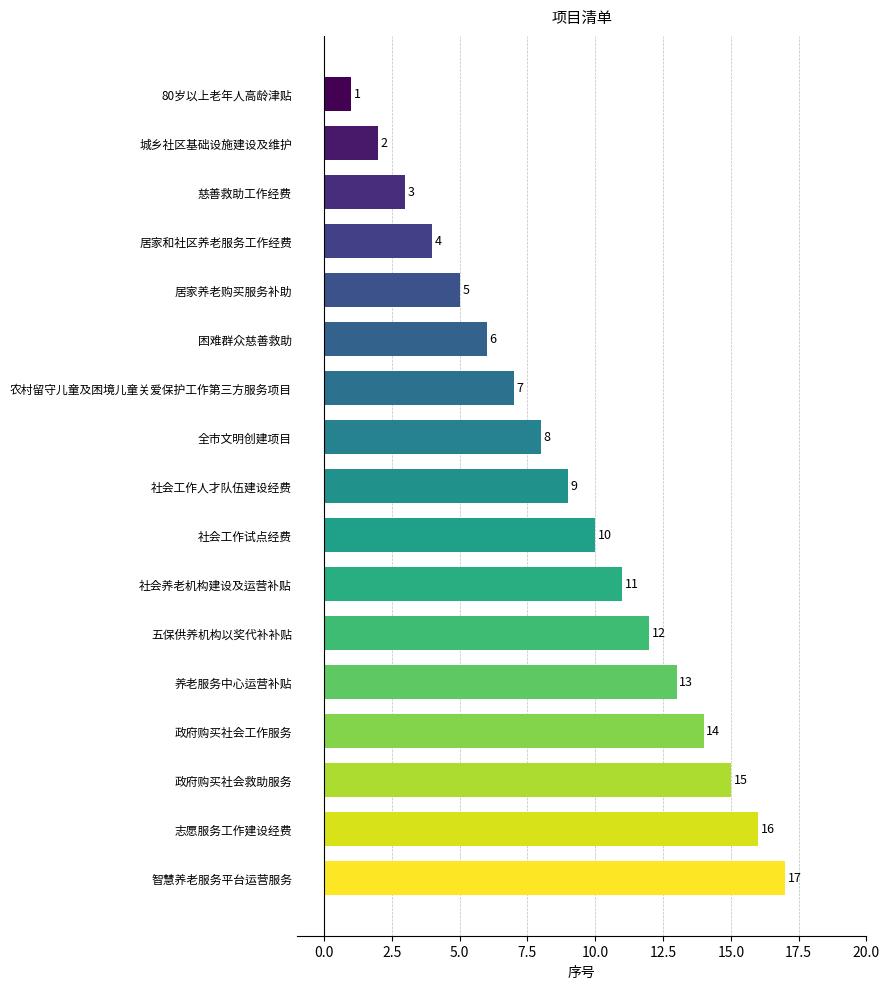

What is the ratio of the value at 智慧养老服务平台运营服务 to the value at 志愿服务工作建设经费?

1.1